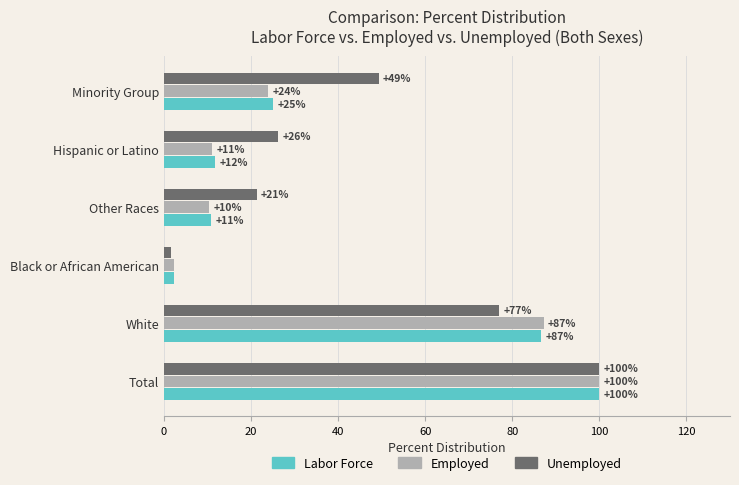

Count the number of categories in the chart.

6